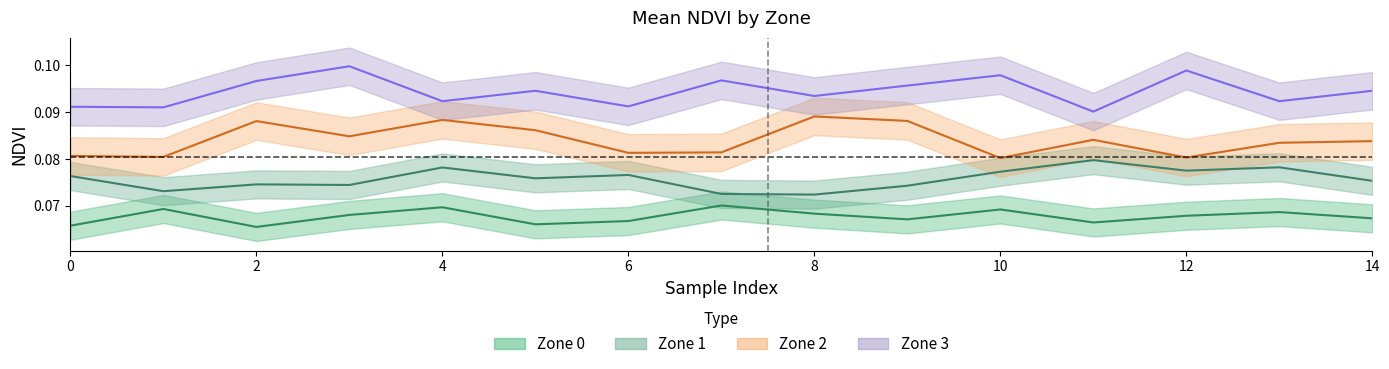

How many data points does each series have?

15